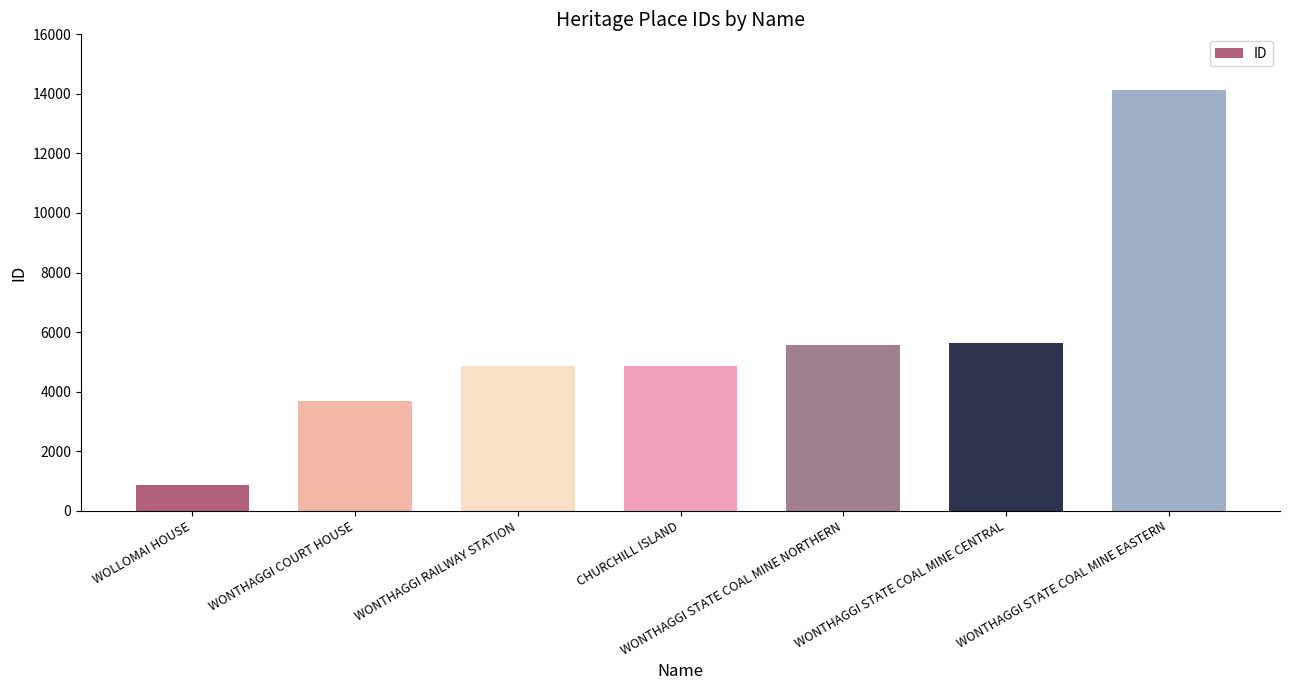

Read the value at WONTHAGGI STATE COAL MINE EASTERN, to the nearest 10.

14150